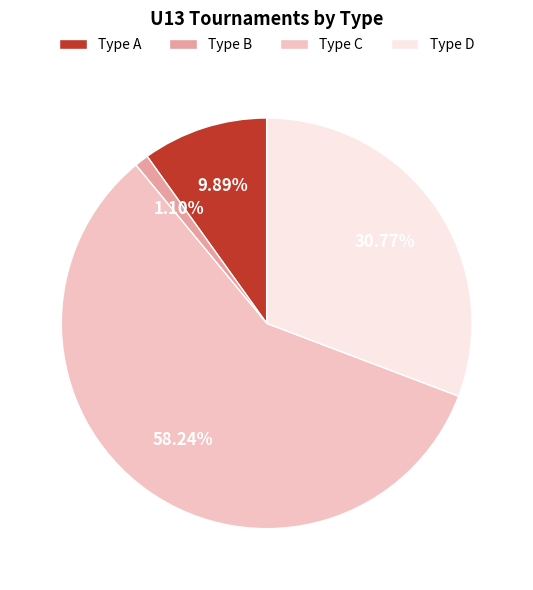

Which has a higher value, Type C or Type B?

Type C